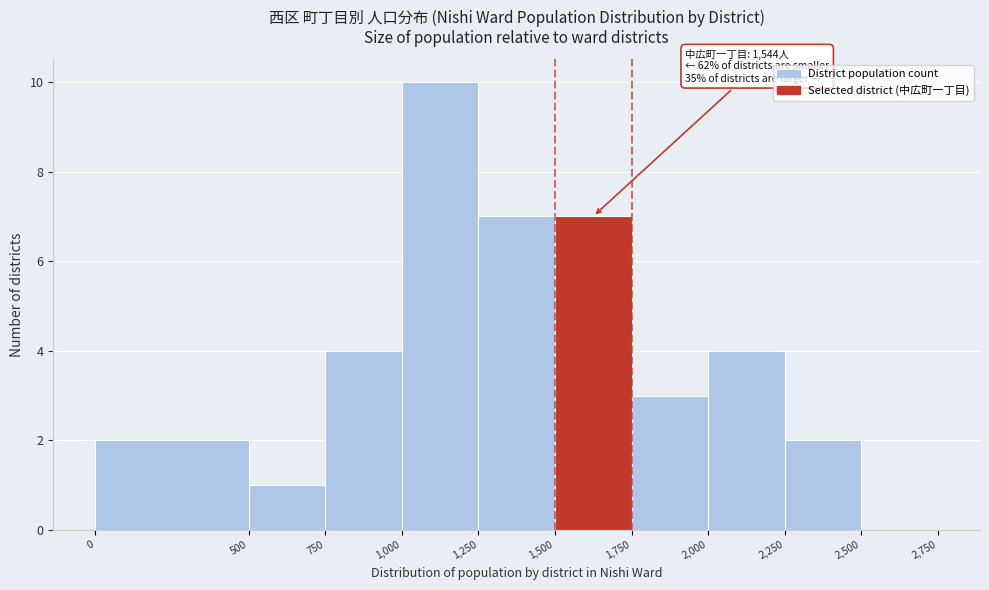

Over which range of the x-axis is the bar tallest?

1,000 to 1,250